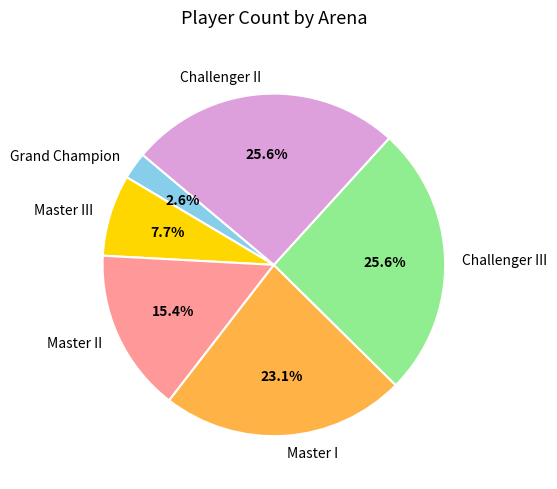

To the nearest percent, what is the difference between the Challenger II and Master III slice percentages?

18%